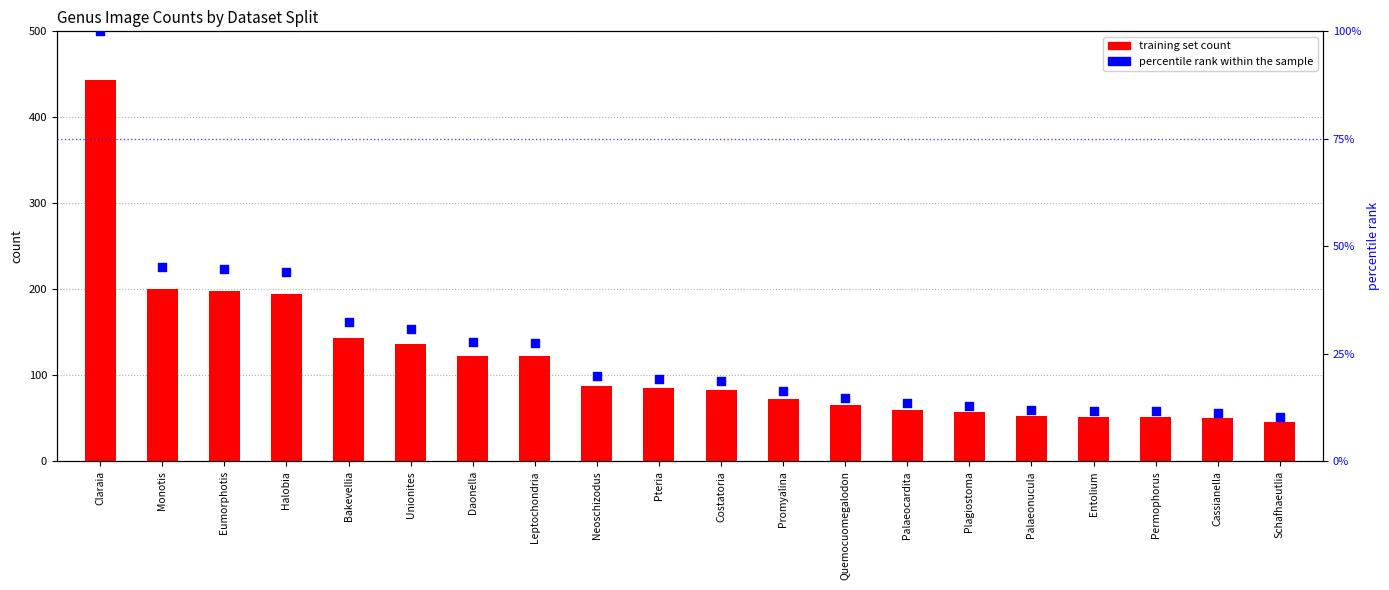

At how many categories does at least one series exceed 92?

8